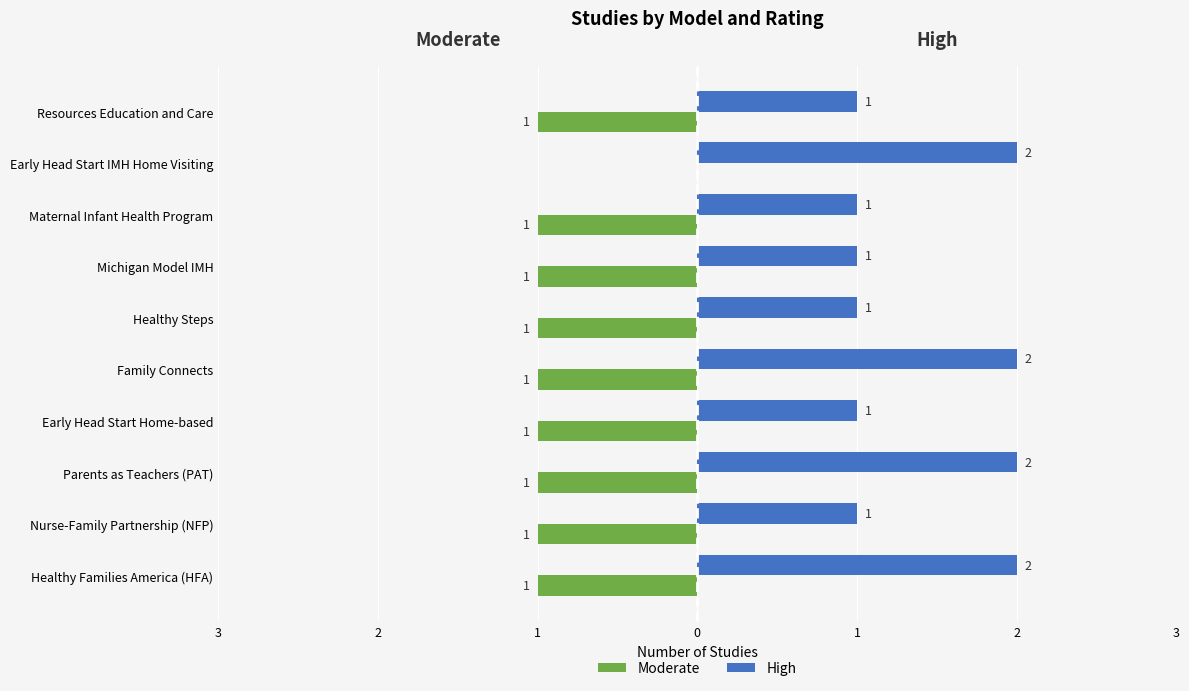

What are all the series names shown in the legend?

Moderate, High